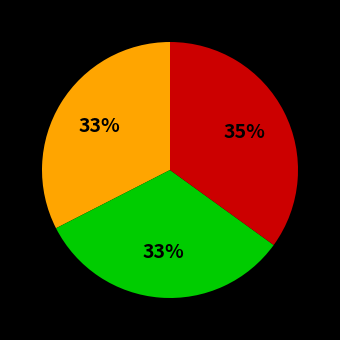

Is there a majority slice in this chart?

No